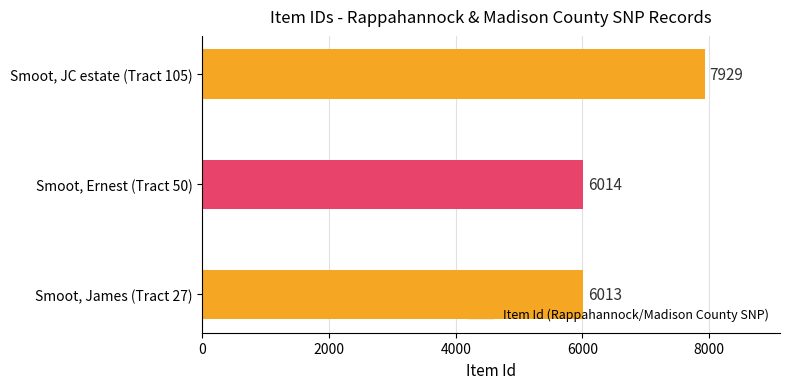

What is the approximate value at Smoot, Ernest (Tract 50), to the nearest 100?

6000